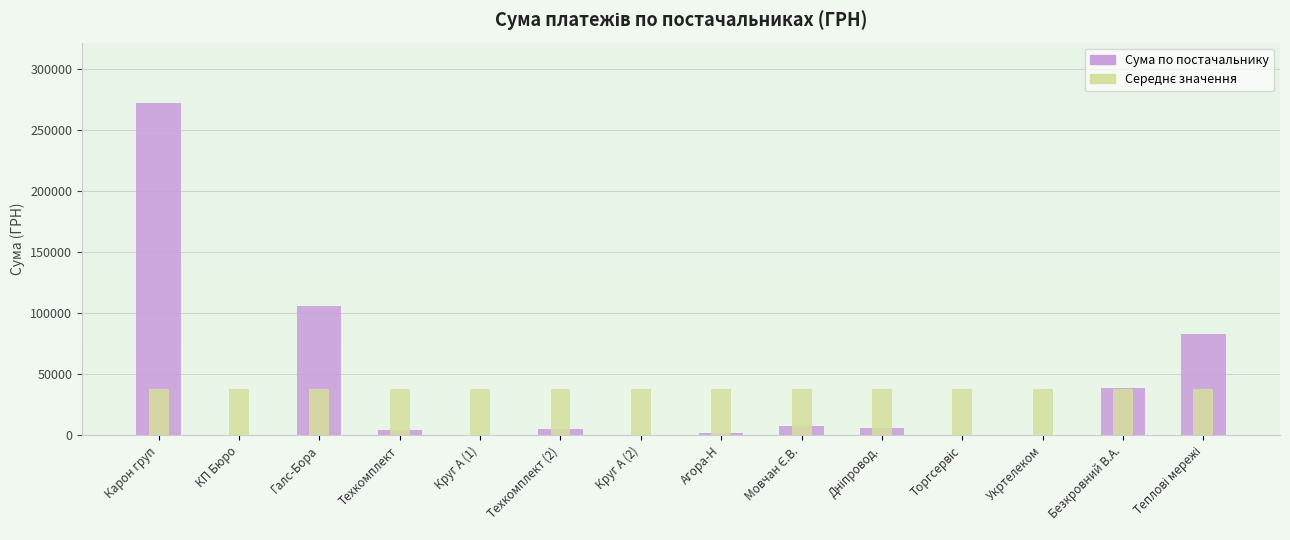

What is the value of the Середнє значення bar at the 11th from the left?

37737.3